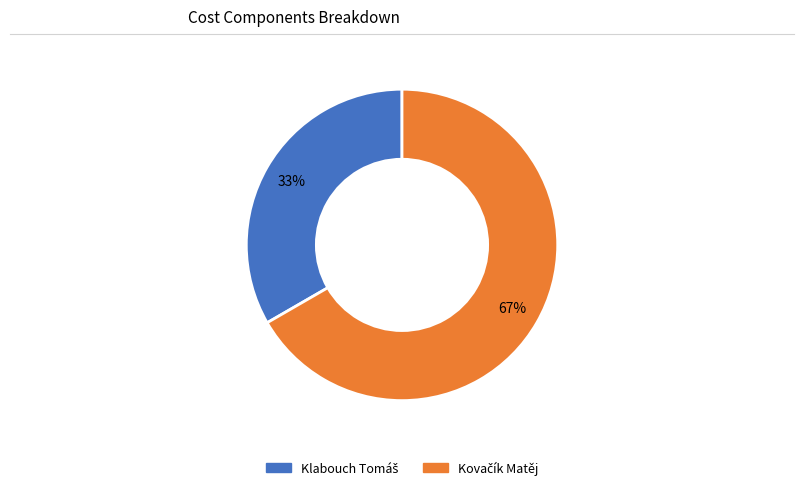

How many segments does this pie chart have?

2